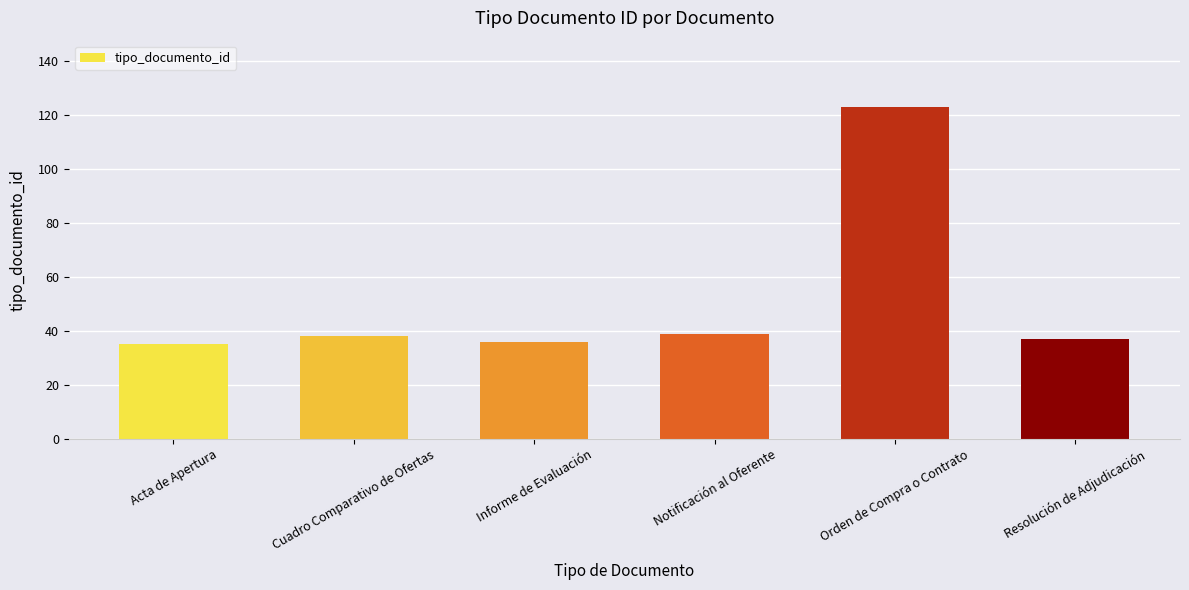

What is the greatest value displayed?

123